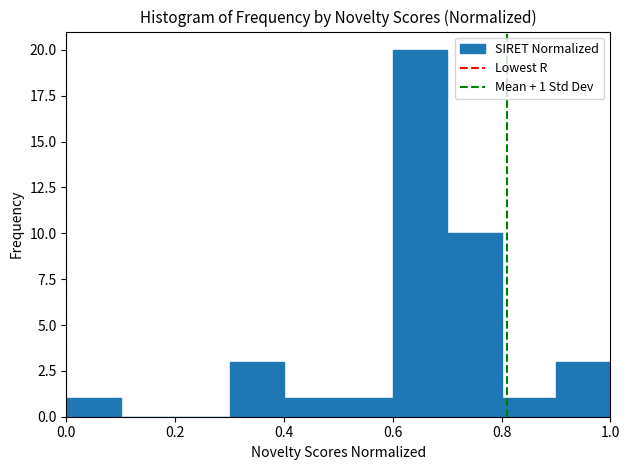

Over which range of the x-axis is the bar tallest?

0.6 to 0.7